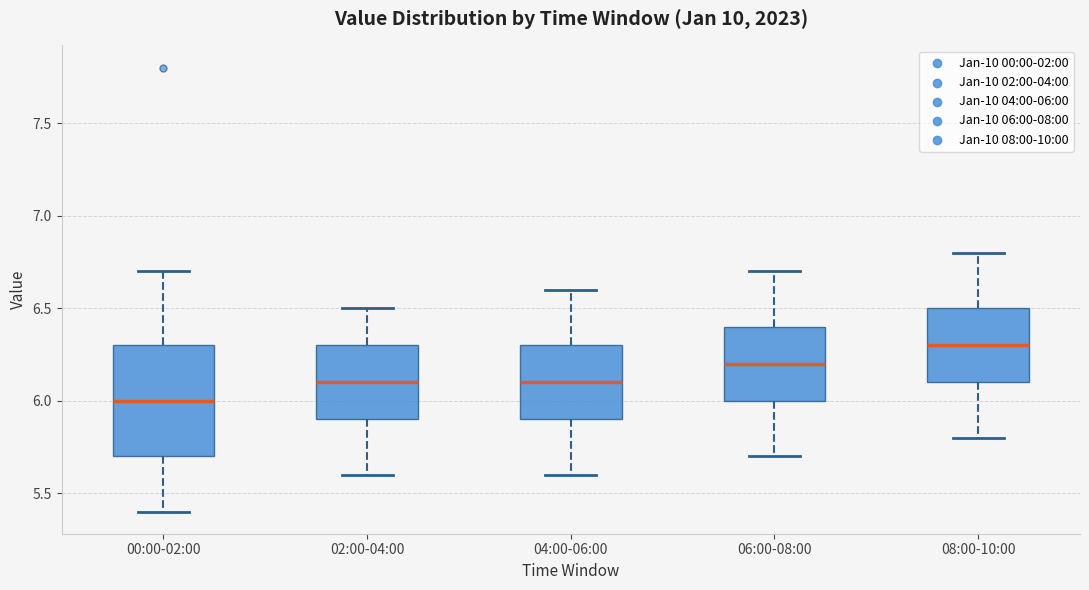

Where does the lower whisker of the box for 06:00-08:00 end on the y-axis? The values are not printed on the chart, so give them approximately, as read against the axis.

5.7